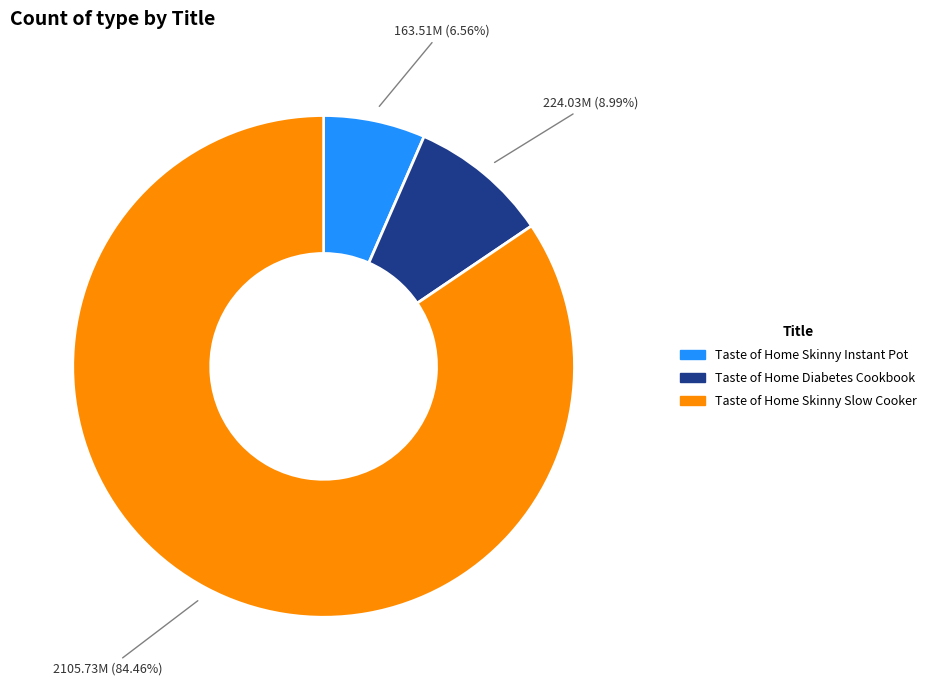

What is the largest slice in the pie chart?

Taste of Home Skinny Slow Cooker